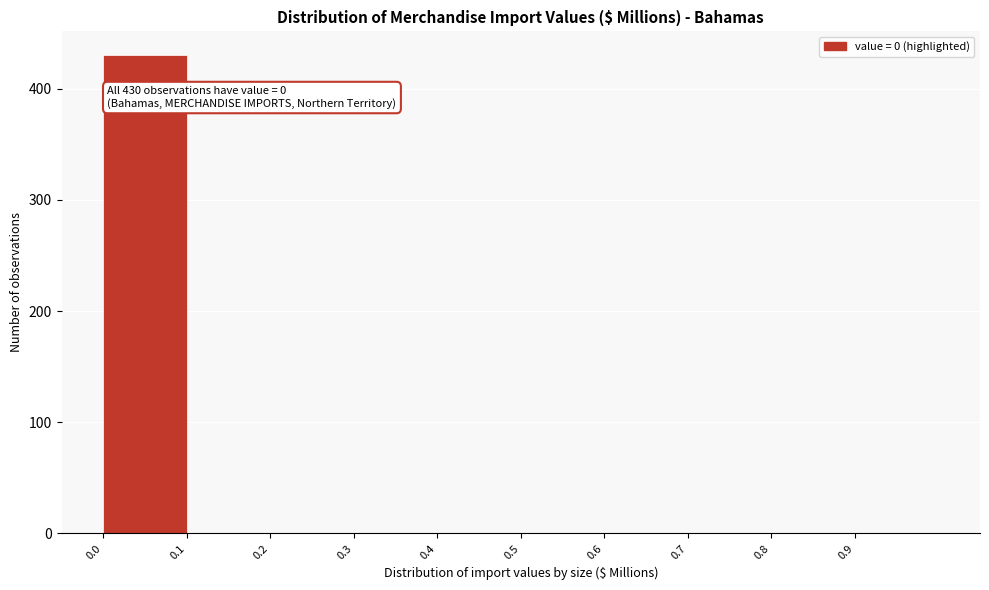

Over which range of the x-axis is the bar tallest?

0.0 to 0.1